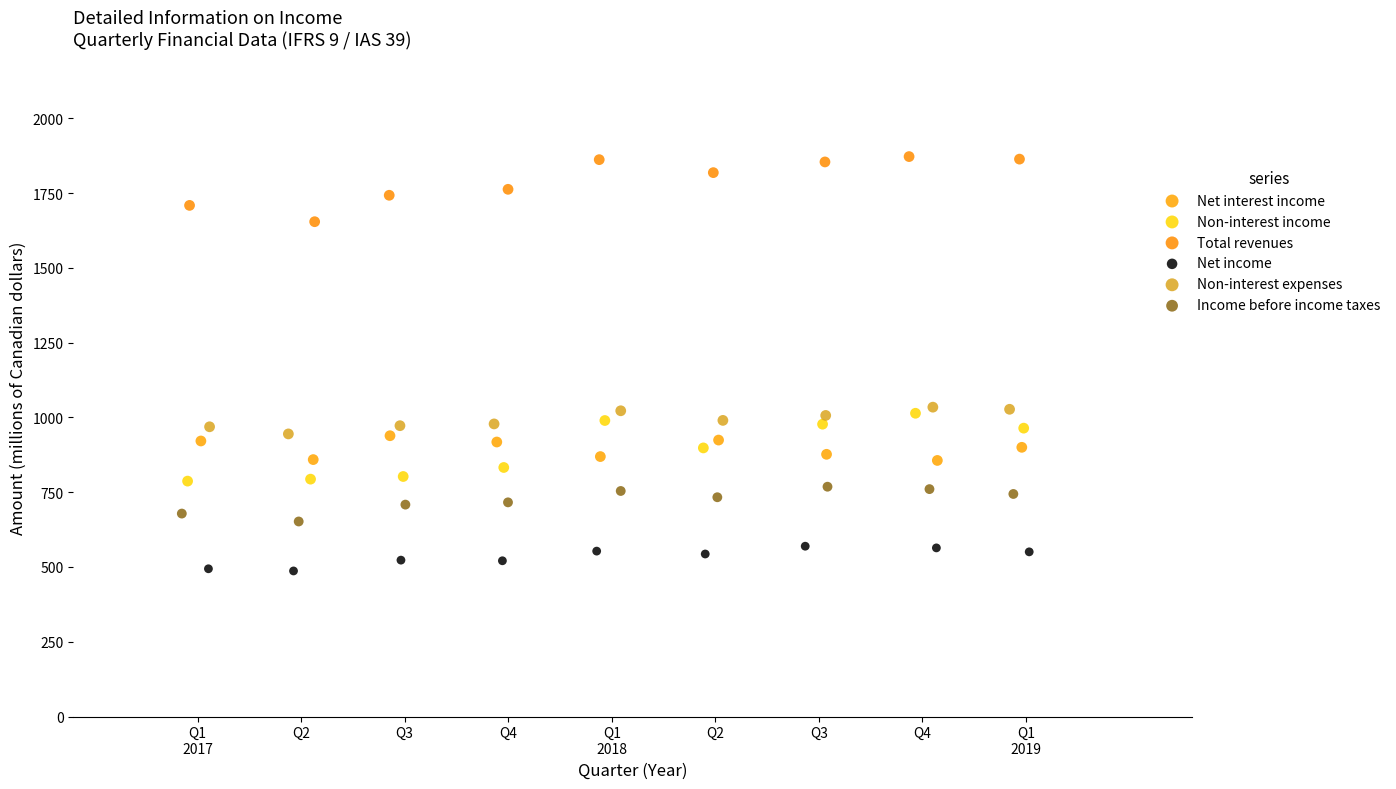

Which series contains the lowest Y value?

Net income